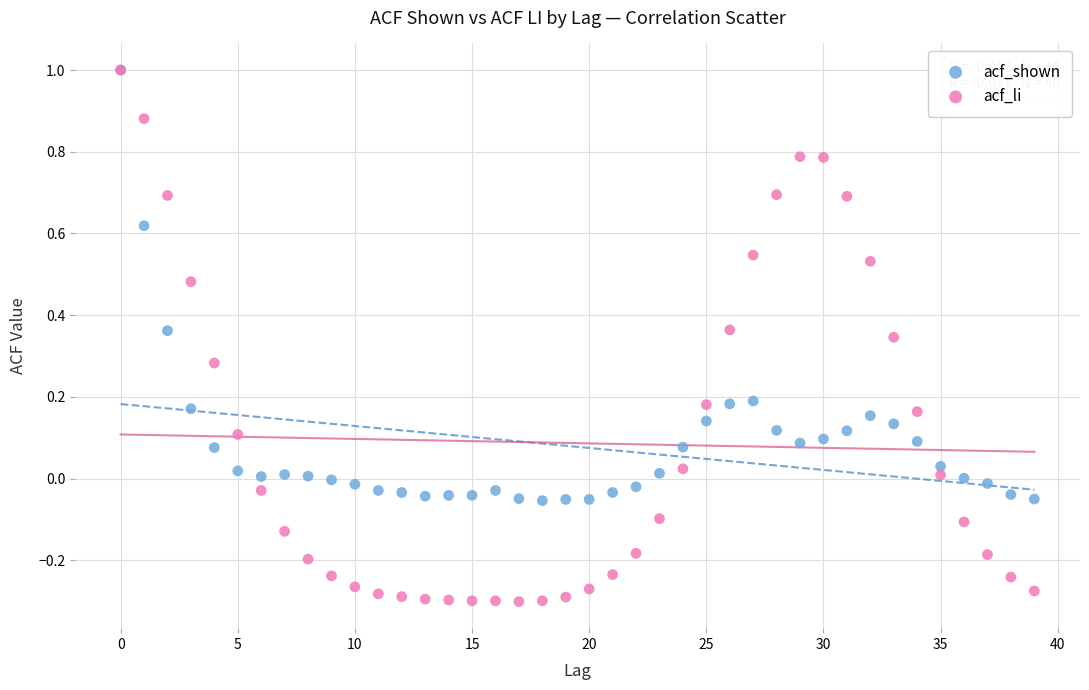

Which series has the largest Y range (max minus min)?

acf_li